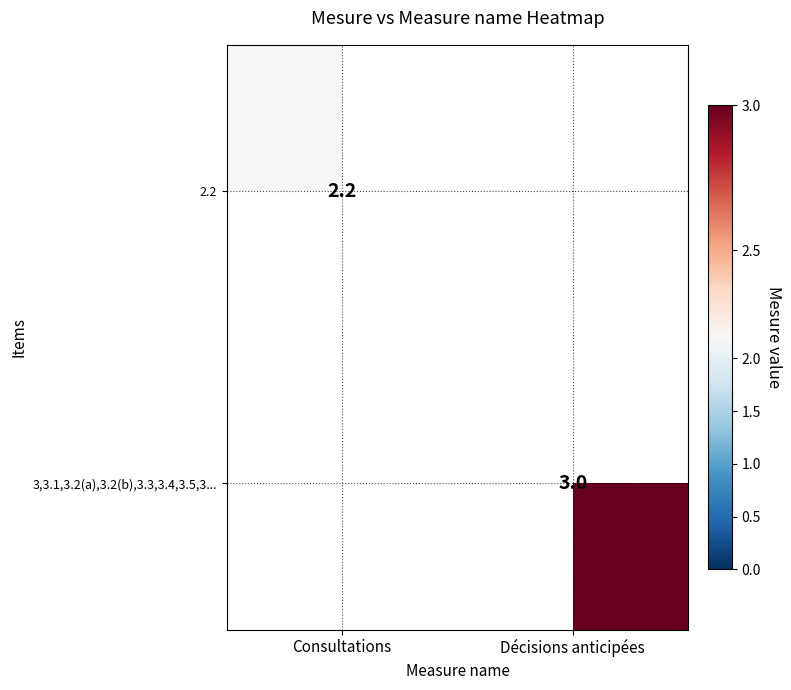

The 2.2 series shows 2.2 at Consultations. True or false?

True